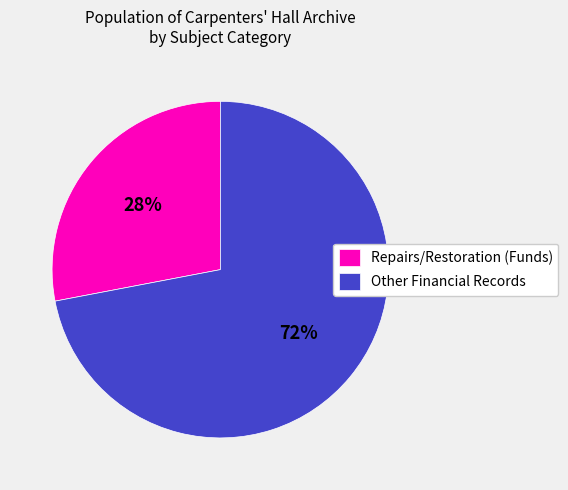

To the nearest percent, what is the average slice percentage?

50%